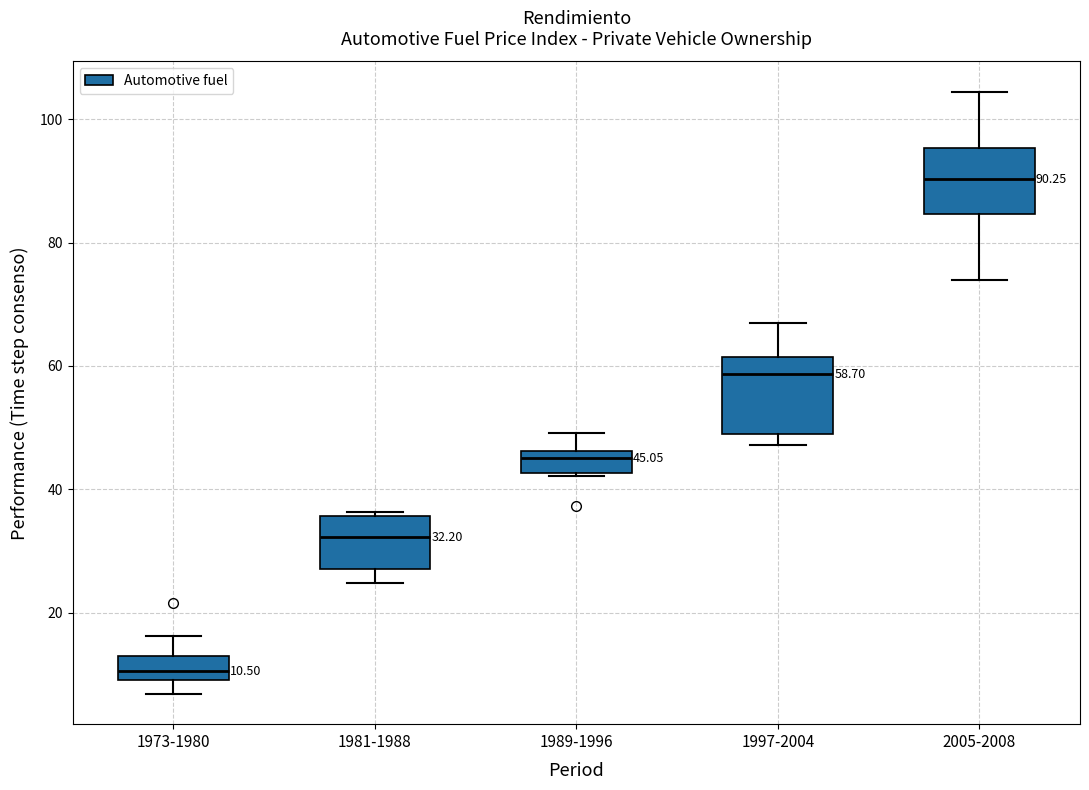

Which box's median line is the lowest?

1973-1980